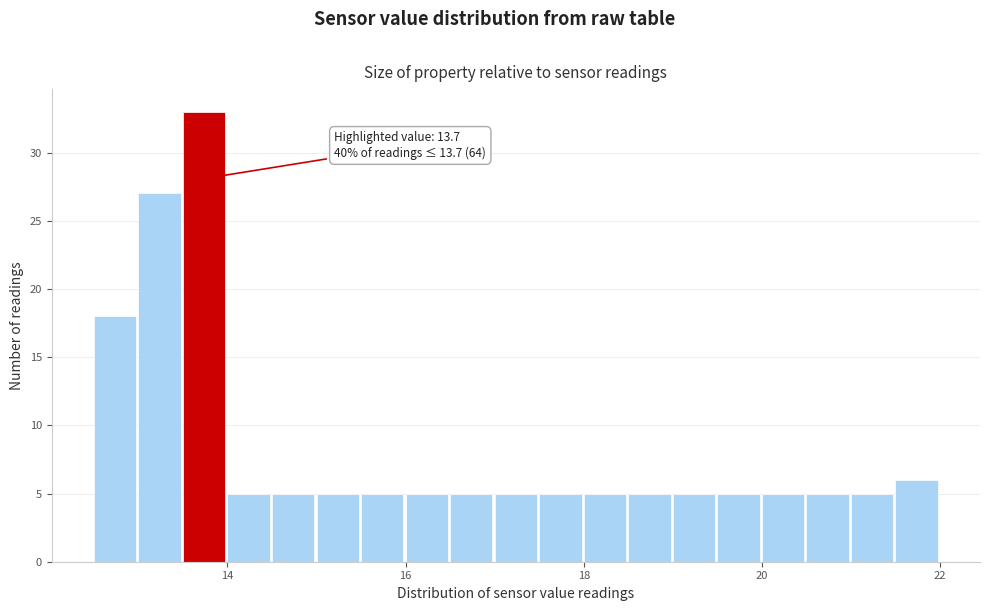

Read against the x-axis, roughly where is the centre of the tallest bar?

13.8